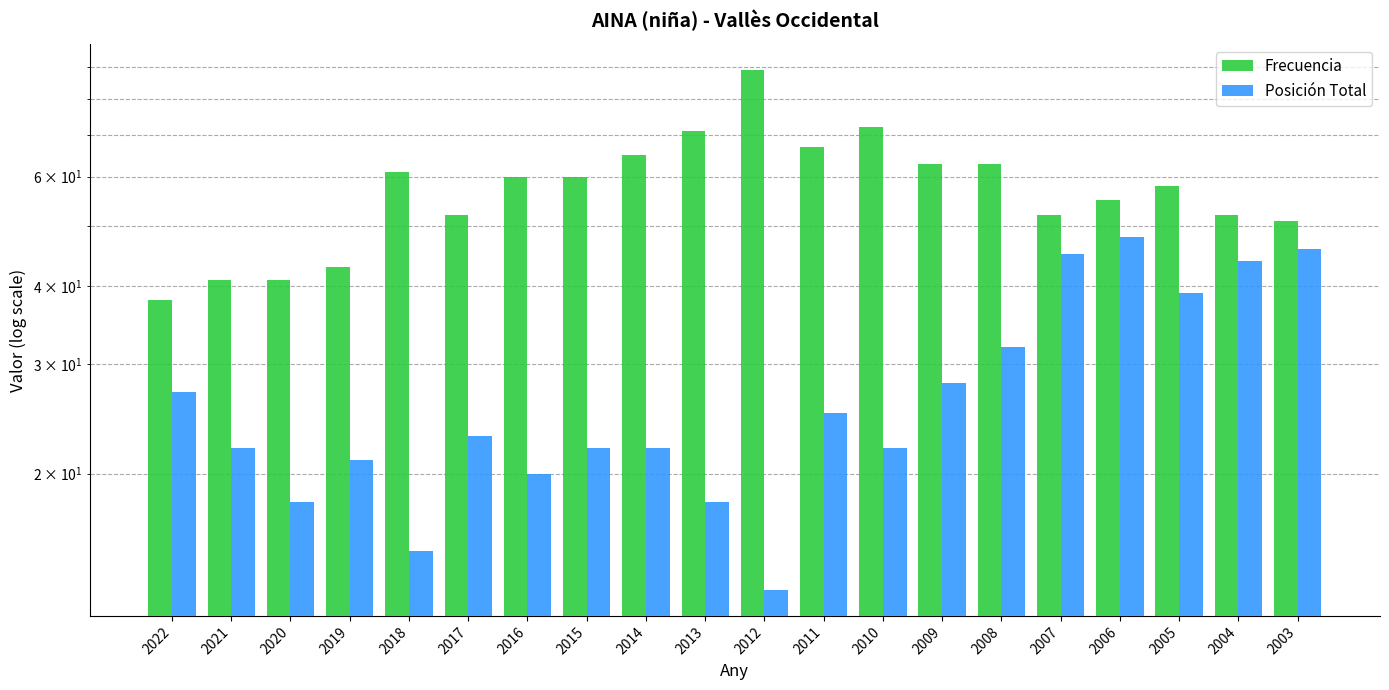

What is the difference between the Frecuencia values at 2016 and 2022?

22